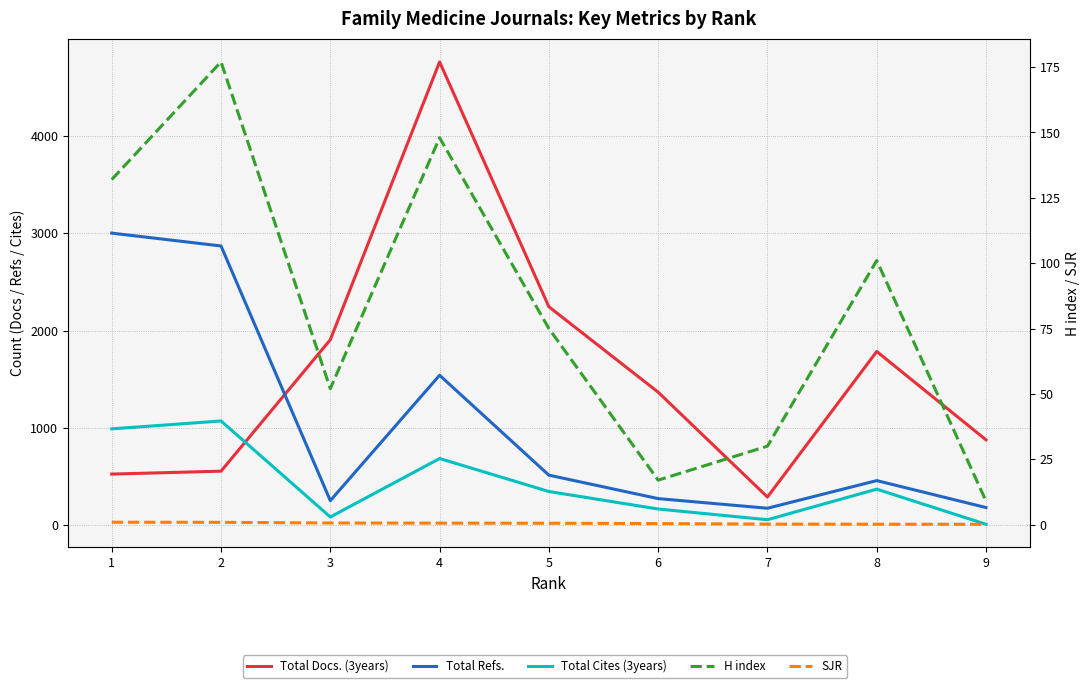

Which series changed the most between 5 and 9?

Total Docs. (3years)